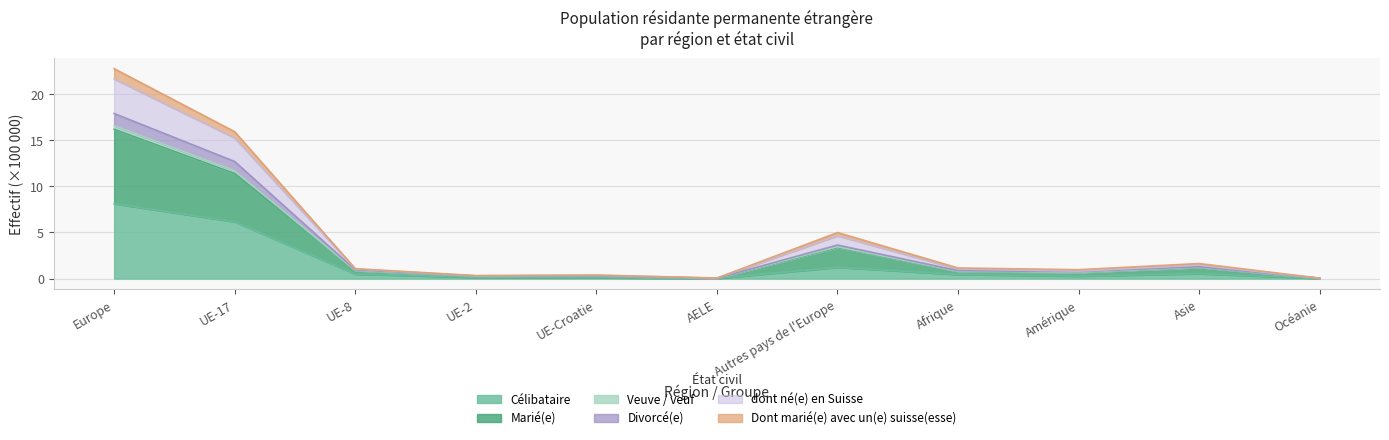

What is the total value across all series at Amérique?

1.0